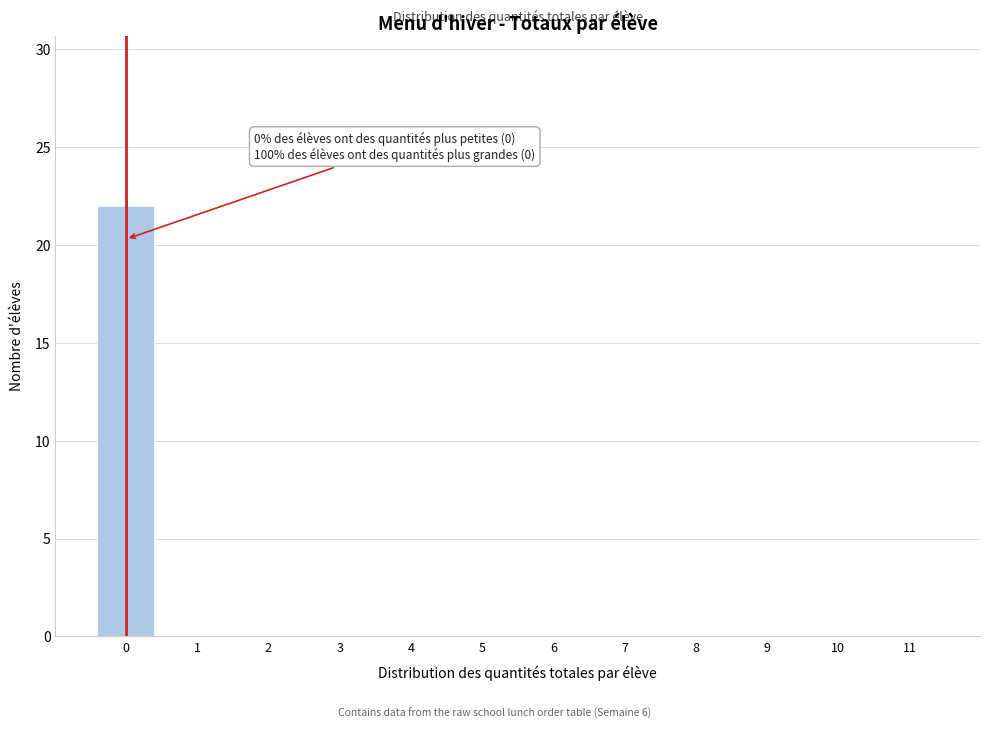

Reading right to left, extract all data points from this chart.

11=0	10=0	9=0	8=0	7=0	6=0	5=0	4=0	3=0	2=0	1=0	0=22